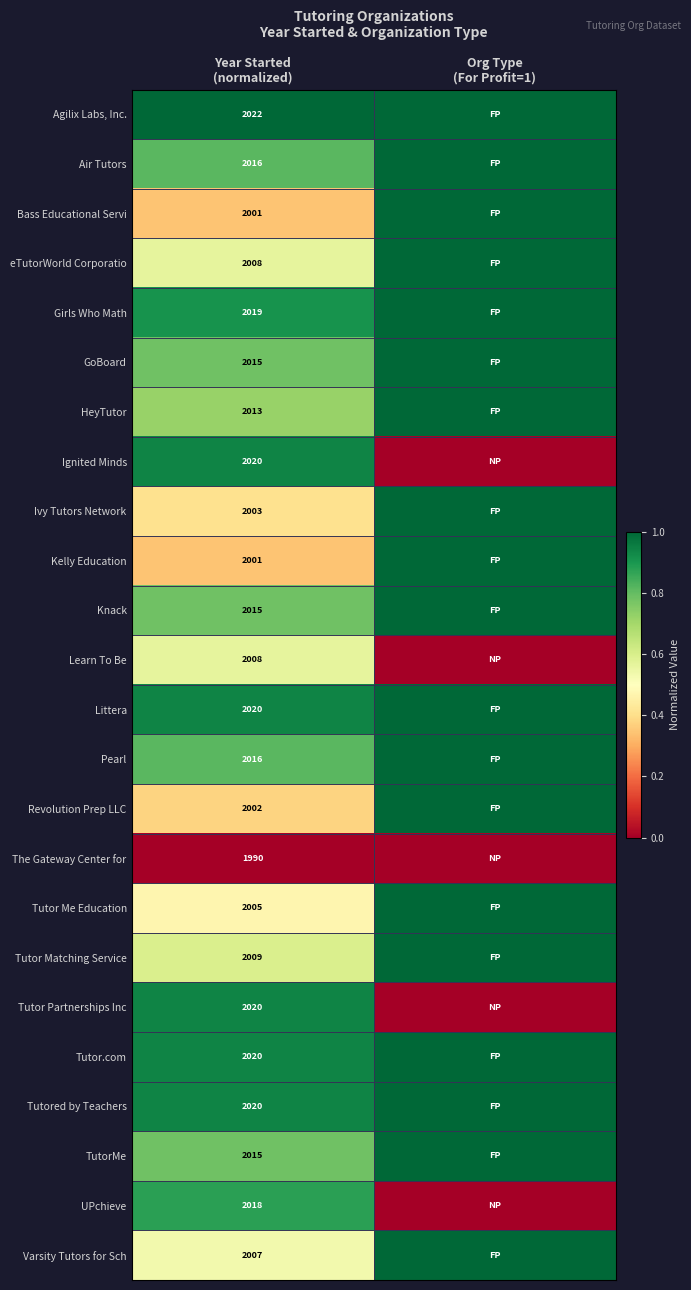

Is the value of GoBoard at Org Type (For Profit=1) greater than the value of Pearl at Year Started (normalized)?

Yes